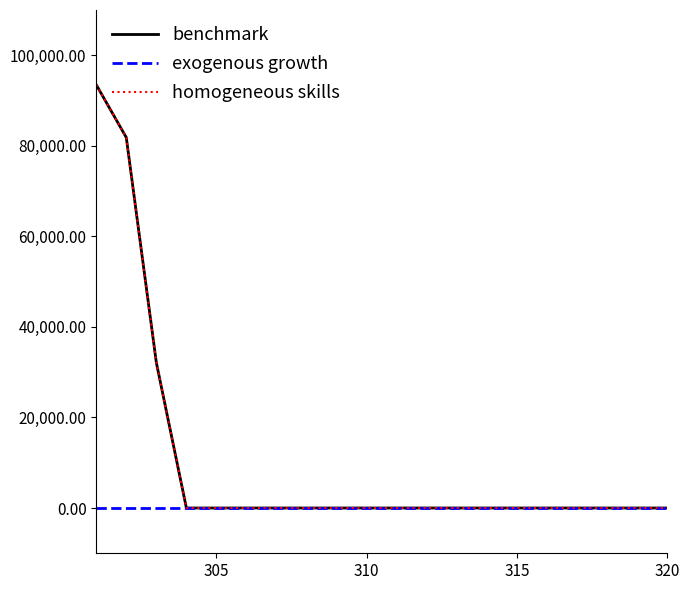

Does the chart display data point markers on the line(s)?

No